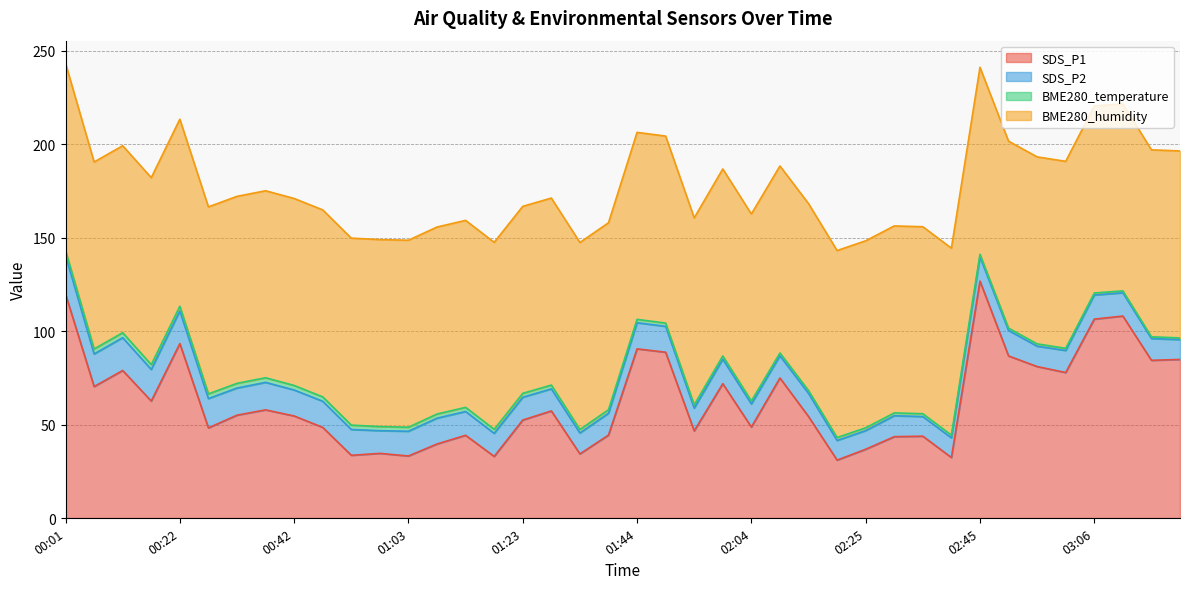

Reading left to right, extract all data points from this chart.

SDS_P1: 119.8	70.3	78.9	62.6	93.3	48.2	55.0	57.9	54.6	48.5	33.6	34.6	33.2	39.6	44.3	33.0	52.4	57.3	34.3	44.4	90.5	88.7	46.6	71.9	48.7	74.9	54.3	31.0	36.8	43.5	43.8	32.4	126.7	86.7	81.0	77.8	106.4	108.0	84.4	84.8
SDS_P2: 20.7	17.4	17.5	16.9	17.5	15.7	14.5	14.7	13.9	14.0	13.8	12.1	13.2	13.8	12.7	12.3	12.2	11.8	11.2	11.7	14.0	13.8	12.2	13.1	12.4	11.9	12.4	10.5	10.0	11.2	10.5	10.5	13.0	13.6	10.9	11.8	12.9	12.5	11.6	10.6
BME280_temperature: 2.7	2.7	2.7	2.6	2.5	2.5	2.5	2.5	2.4	2.3	2.3	2.2	2.2	2.2	2.2	2.2	2.1	2.0	1.9	1.9	1.8	1.8	1.8	1.7	1.6	1.5	1.5	1.6	1.5	1.5	1.5	1.4	1.3	1.2	1.2	1.1	1.1	1.0	0.9	0.9
BME280_humidity: 100.0	100.0	100.0	100.0	100.0	100.0	100.0	100.0	100.0	100.0	100.0	100.0	100.0	100.0	100.0	100.0	100.0	100.0	100.0	100.0	100.0	100.0	100.0	100.0	100.0	100.0	100.0	100.0	100.0	100.0	100.0	100.0	100.0	100.0	100.0	100.0	100.0	100.0	100.0	100.0